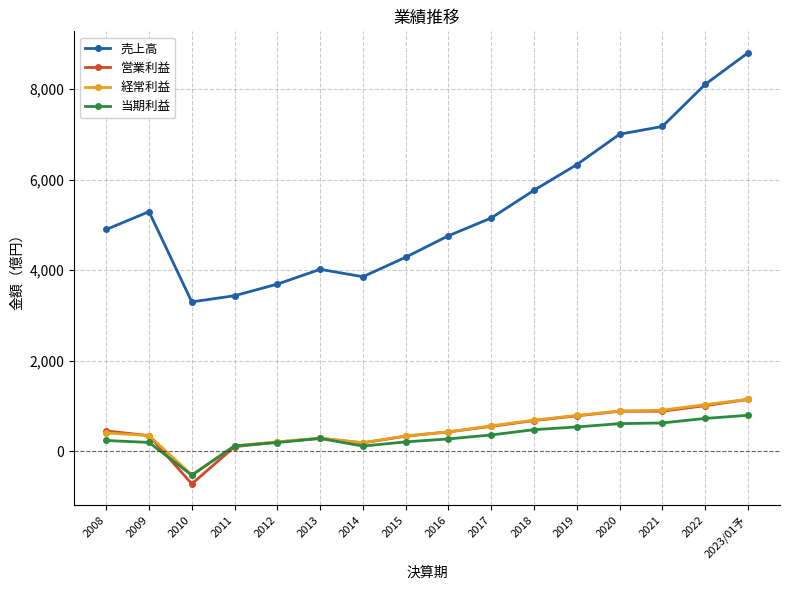

What is the maximum value shown in the chart?

8798